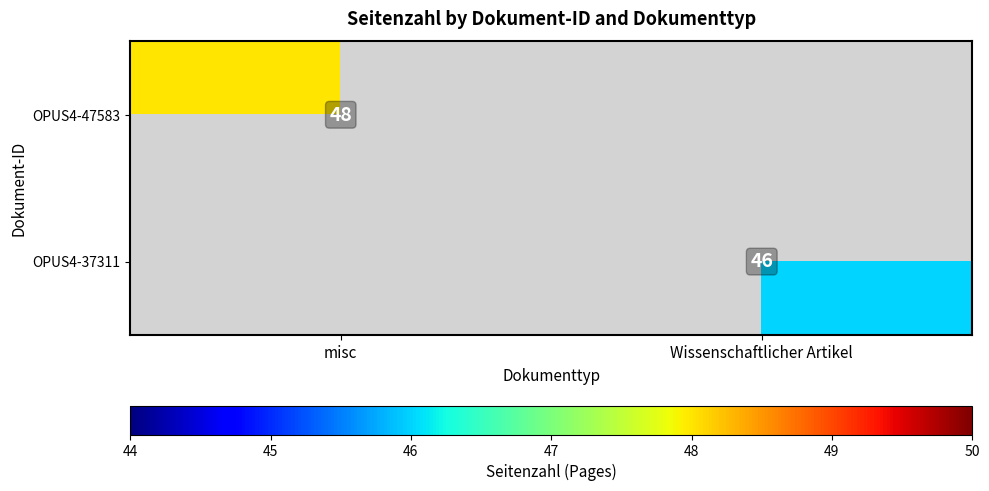

True or false: OPUS4-37311 has a value of 26 at Wissenschaftlicher Artikel.

False